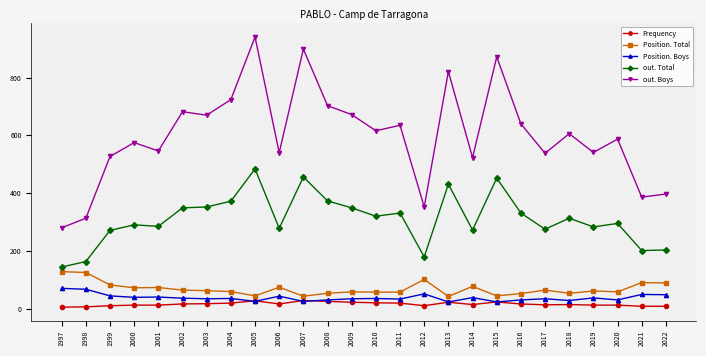

True or false: out. Total has a value of 773 at 2013.

False